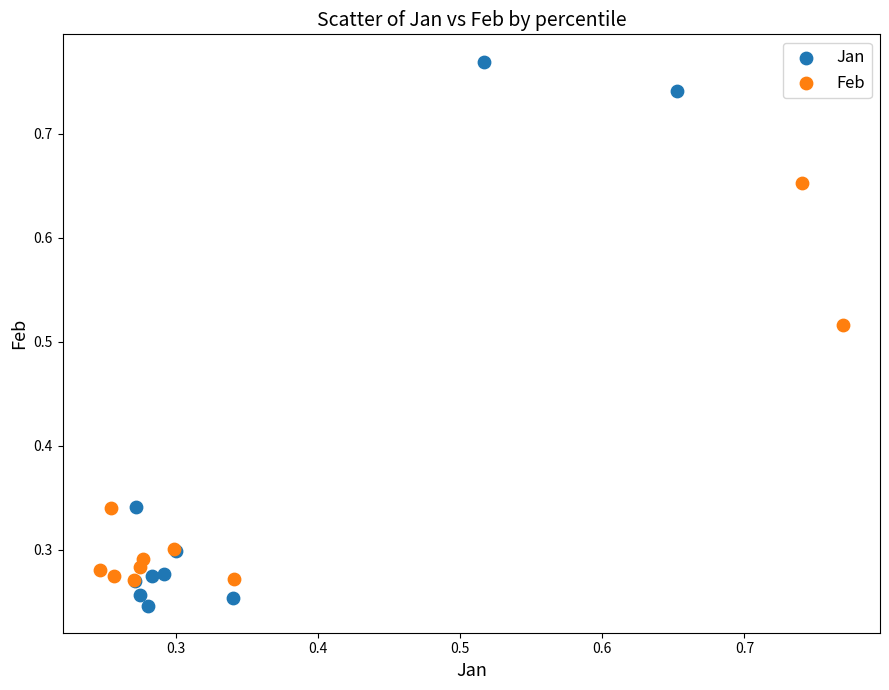

Which series has the largest Y range (max minus min)?

Jan